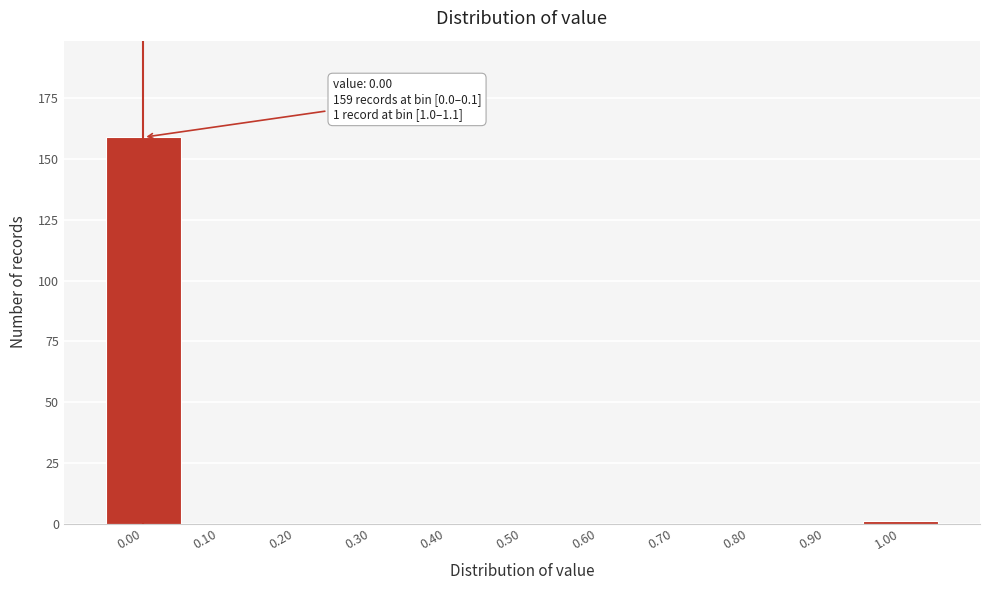

Reading left to right, extract all data points from this chart.

0.00=159	0.10=0	0.20=0	0.30=0	0.40=0	0.50=0	0.60=0	0.70=0	0.80=0	0.90=0	1.00=1